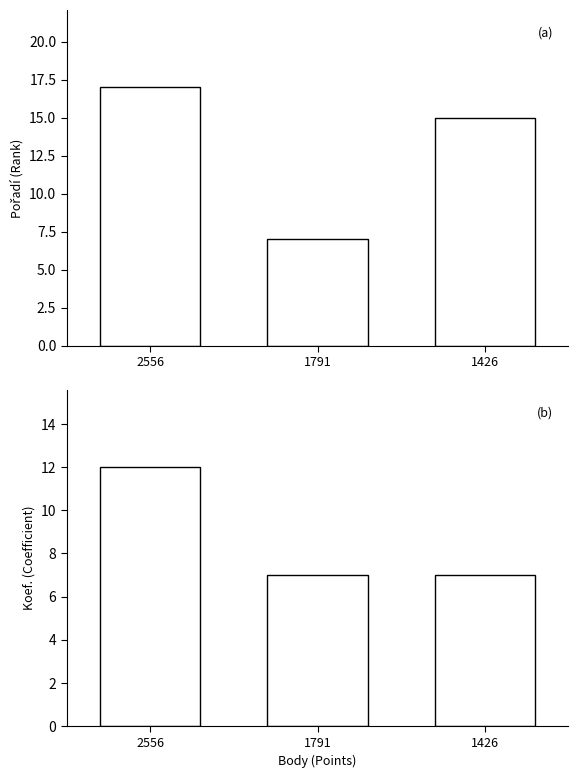

What is the sum of the Koef. values at 1791 and 2556?

19